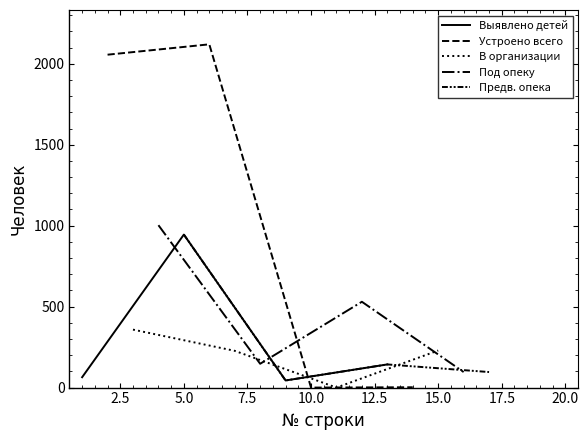

What is the highest value of the Выявлено детей series?

945